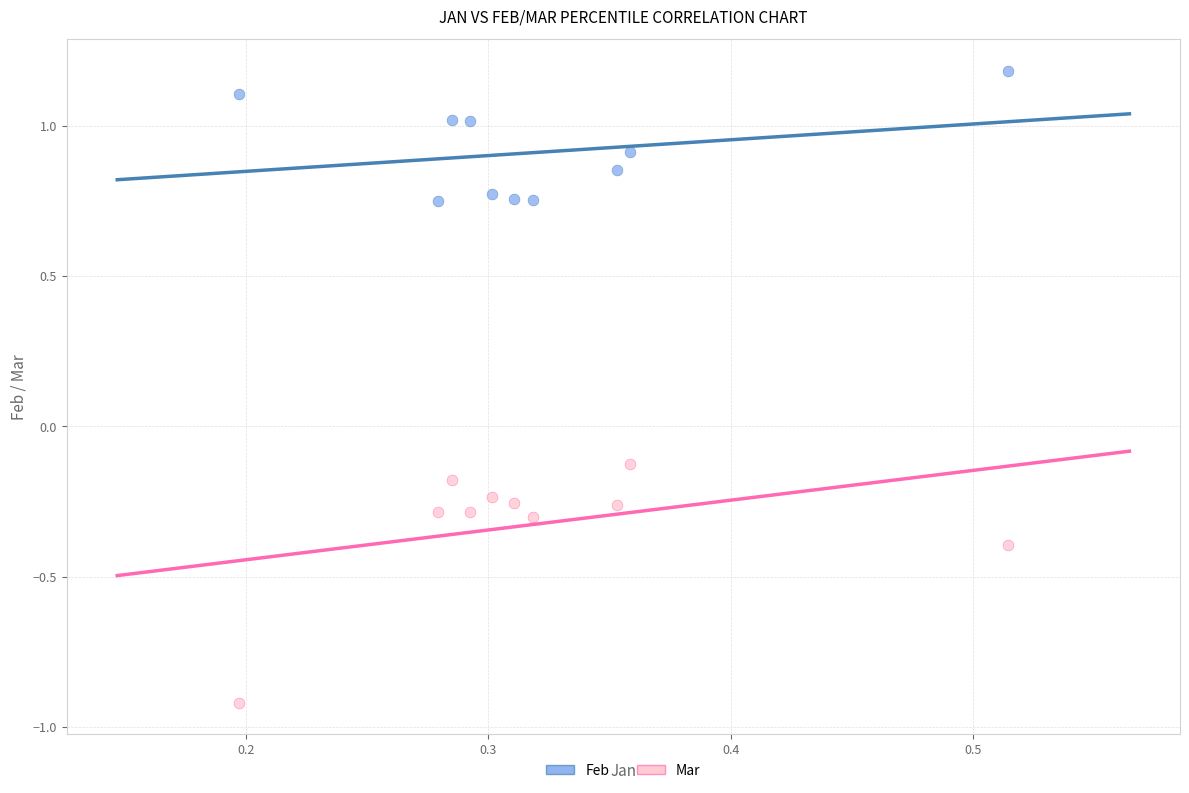

What are all the series names shown in the legend?

Feb, Mar